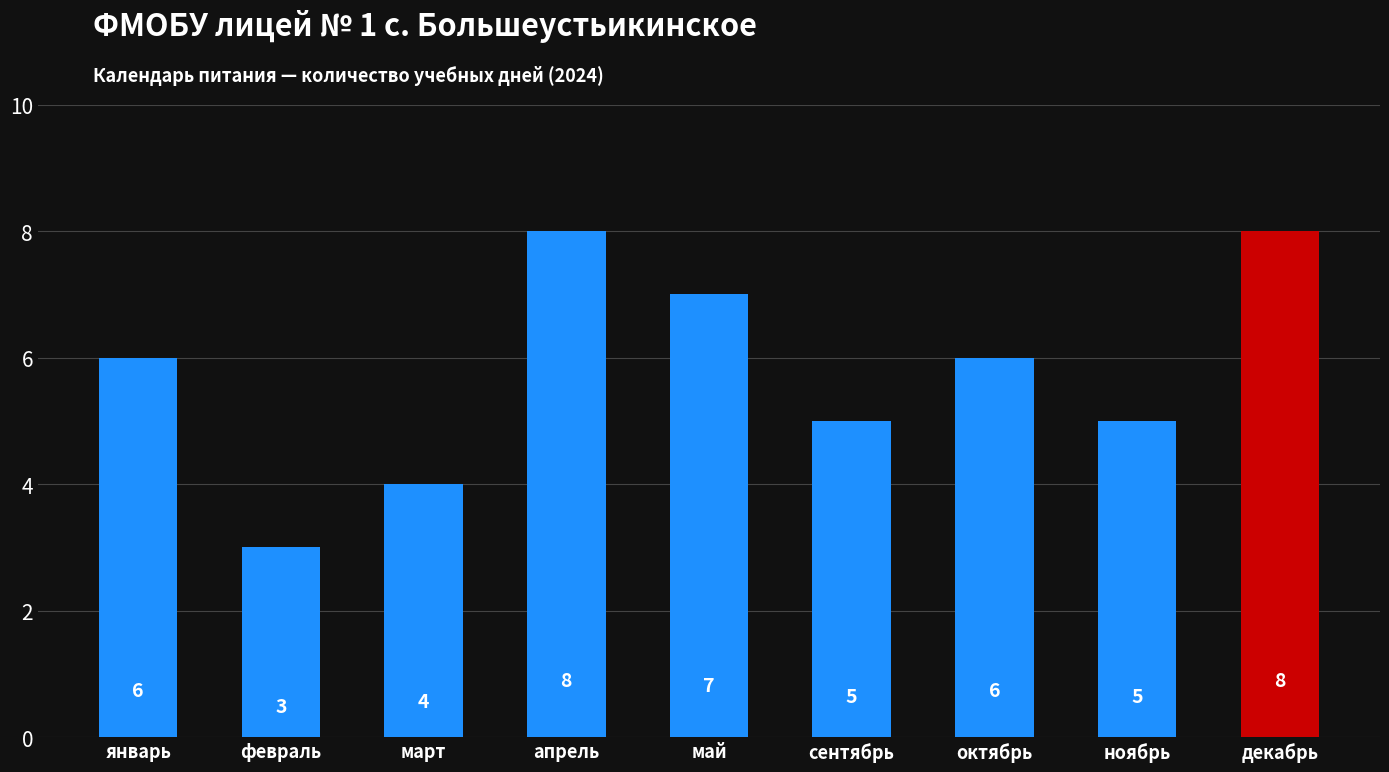

How many bars are there in total?

9